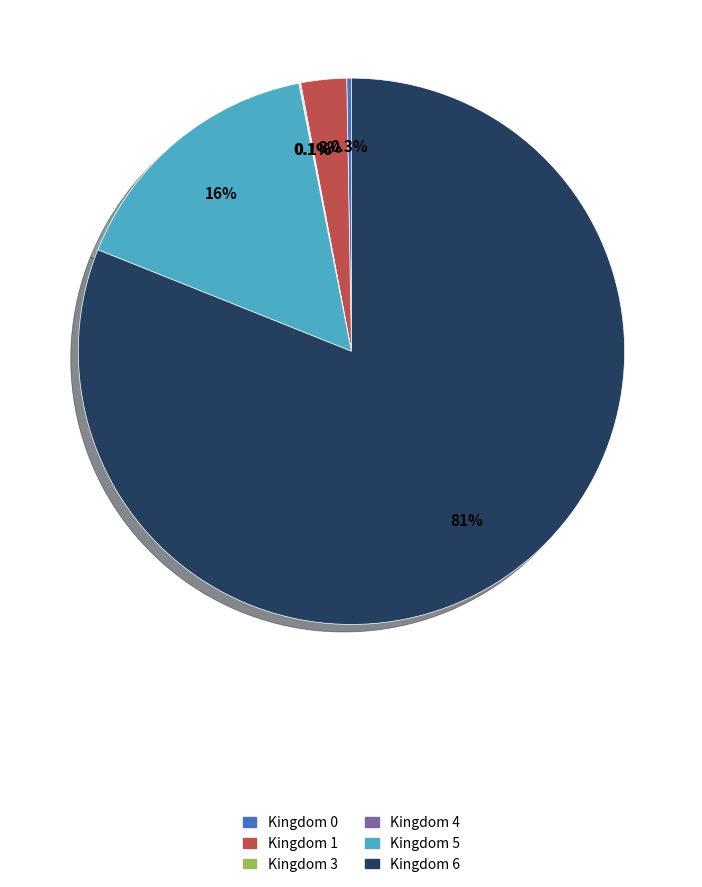

What is the majority slice?

Kingdom 6